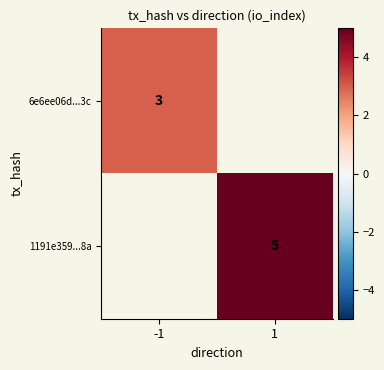

Is it true that 1191e359...8a equals 8 at 1?

False